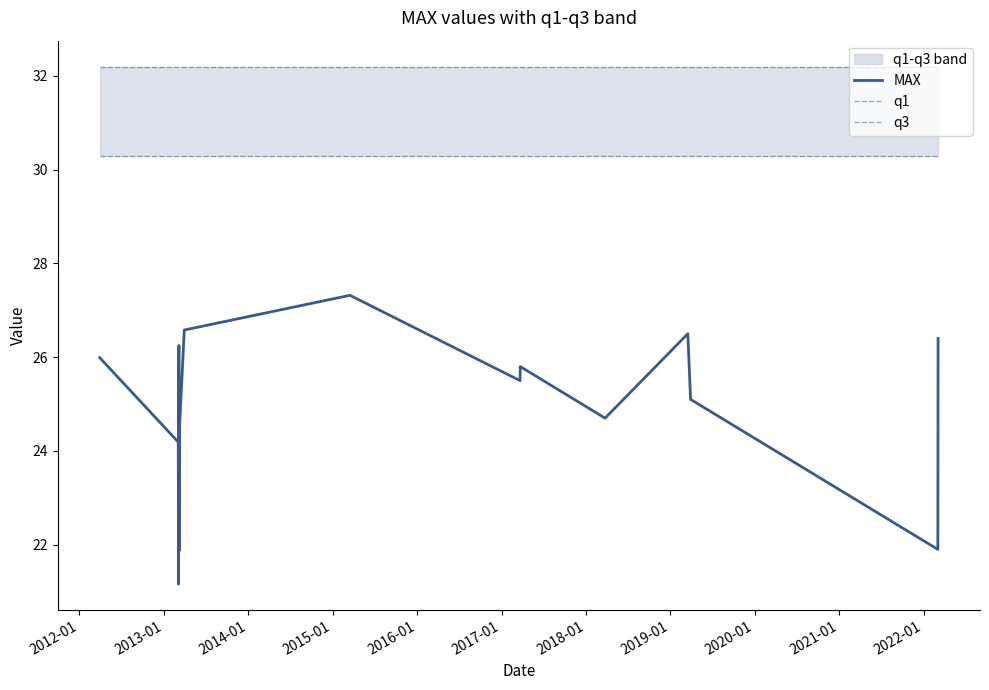

How many data points does each series have?

17